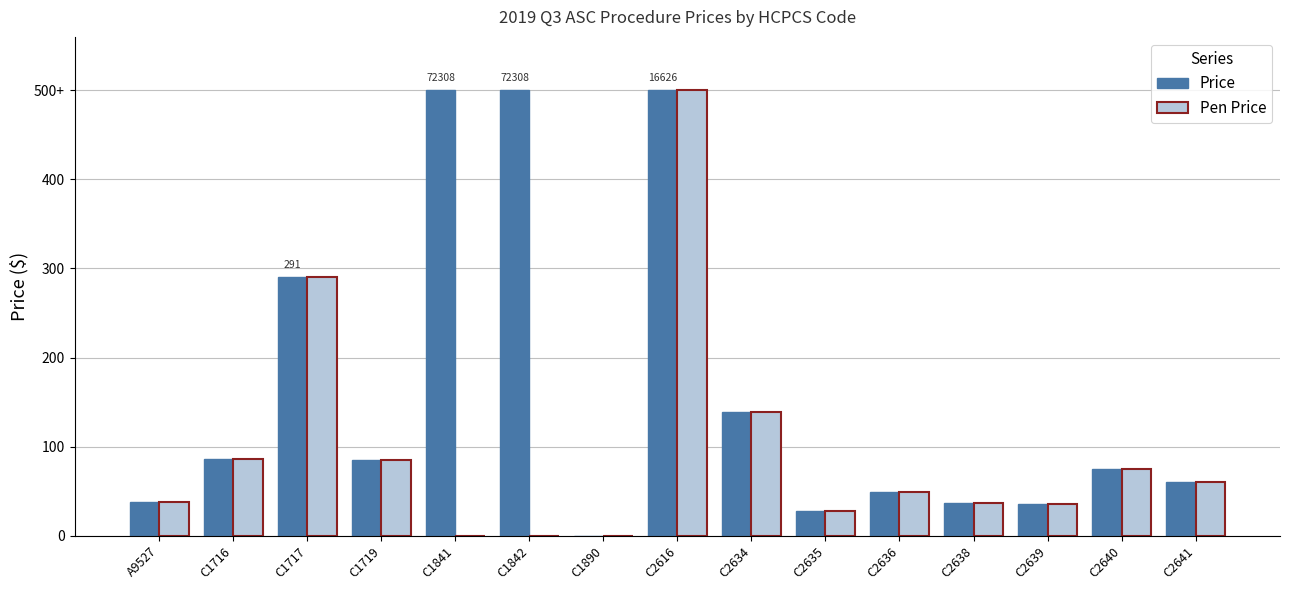

What are all the series names shown in the legend?

Price, Pen Price